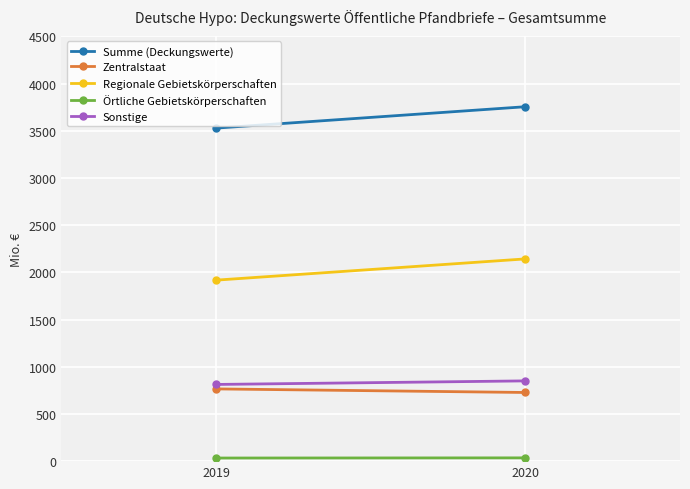

How many lines are shown in the chart?

5